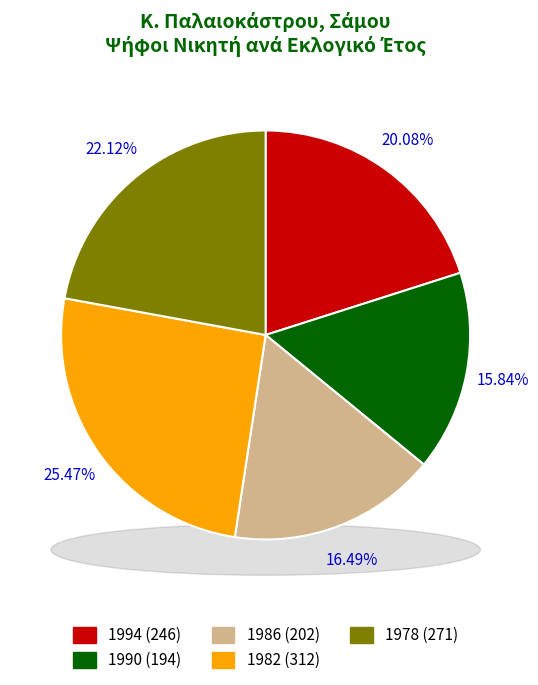

To the nearest percent, what percentage of the pie is 1978?

22%